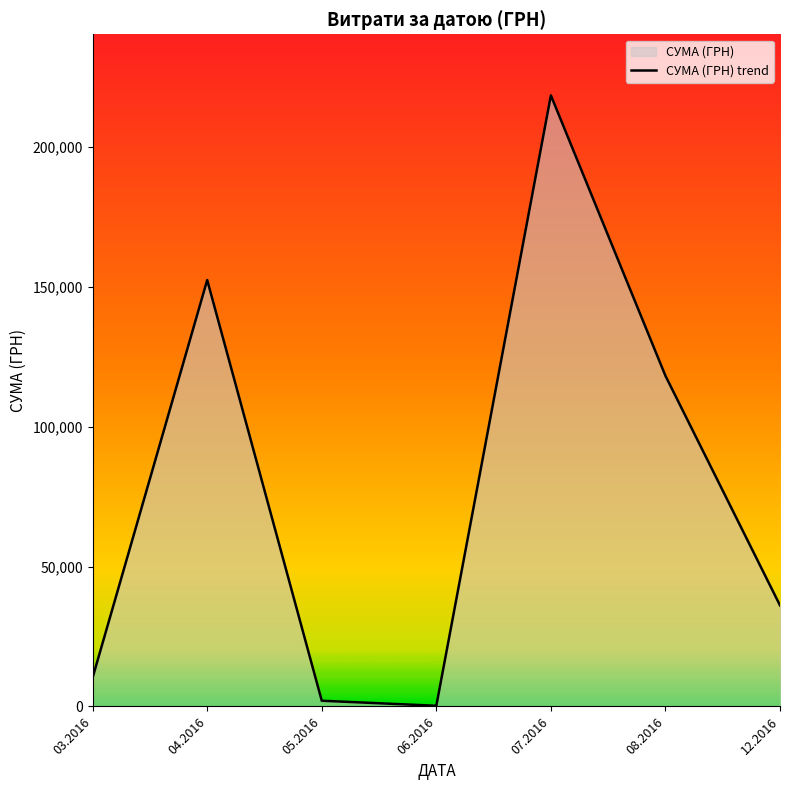

What is the minimum value shown in the chart?

240.0